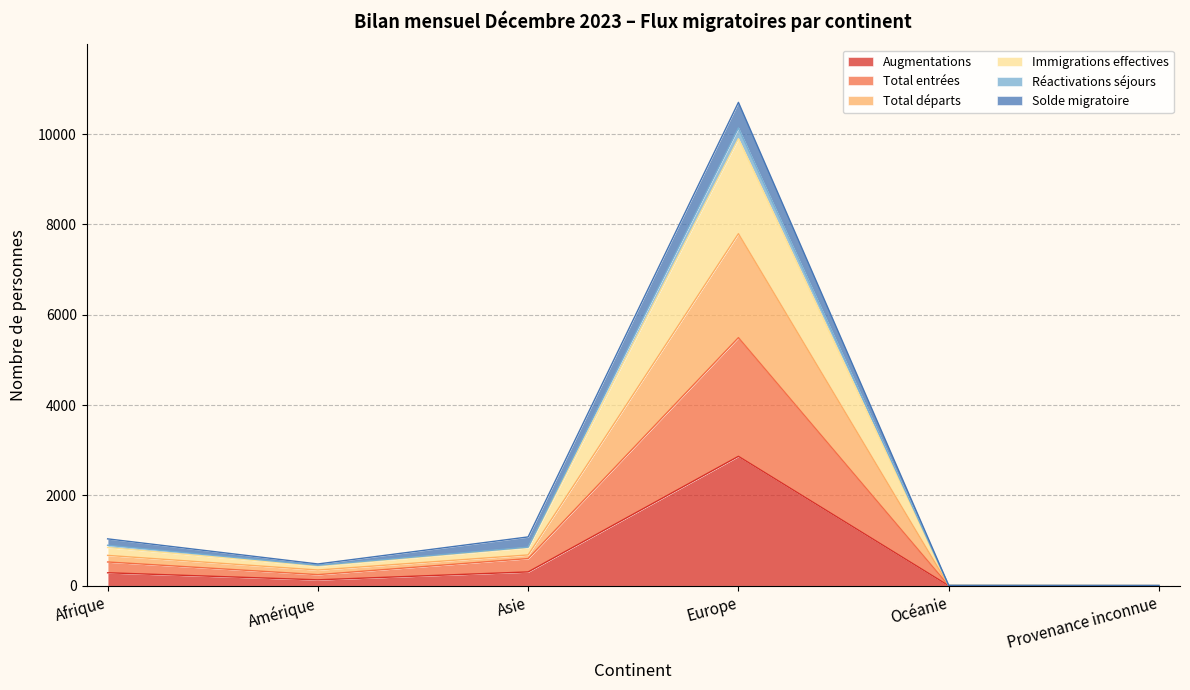

Is it true that Augmentations equals 2866 at Europe?

True